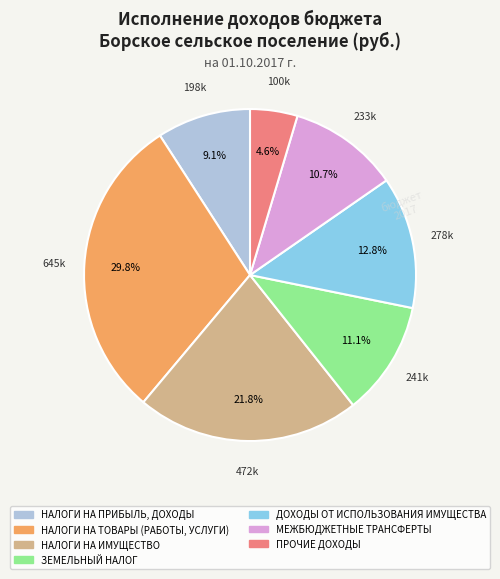

Rank the categories by value from highest to lowest.

НАЛОГИ НА ТОВАРЫ (РАБОТЫ, УСЛУГИ), НАЛОГИ НА ИМУЩЕСТВО, ДОХОДЫ ОТ ИСПОЛЬЗОВАНИЯ ИМУЩЕСТВА, ЗЕМЕЛЬНЫЙ НАЛОГ, МЕЖБЮДЖЕТНЫЕ ТРАНСФЕРТЫ, НАЛОГИ НА ПРИБЫЛЬ, ДОХОДЫ, ПРОЧИЕ ДОХОДЫ